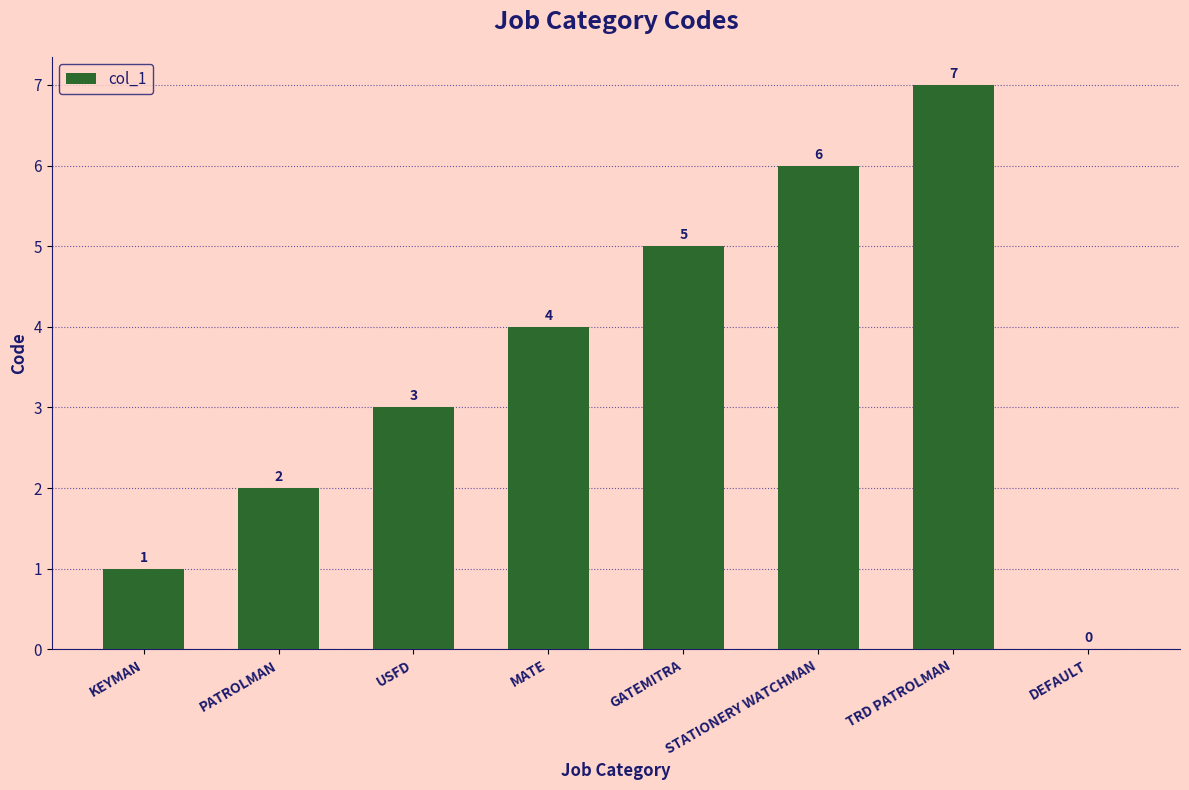

What is the average value?

4